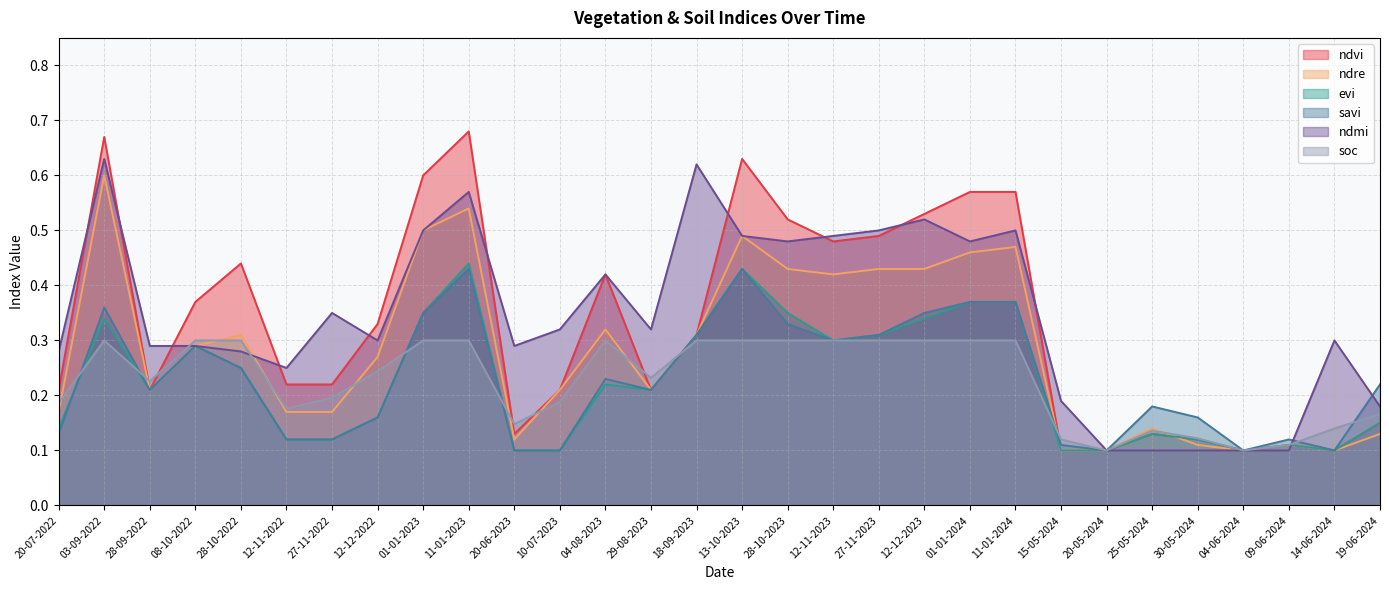

What is the difference between the maximum and minimum values in the evi series?

0.3